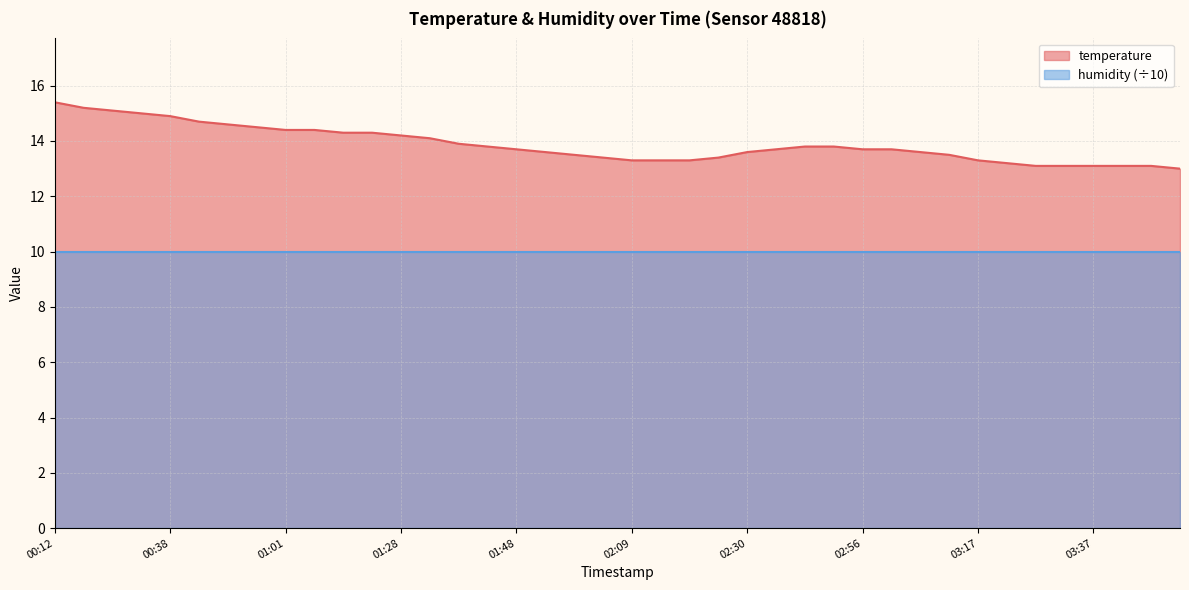

What is the label of the 40th point from the left?

03:52